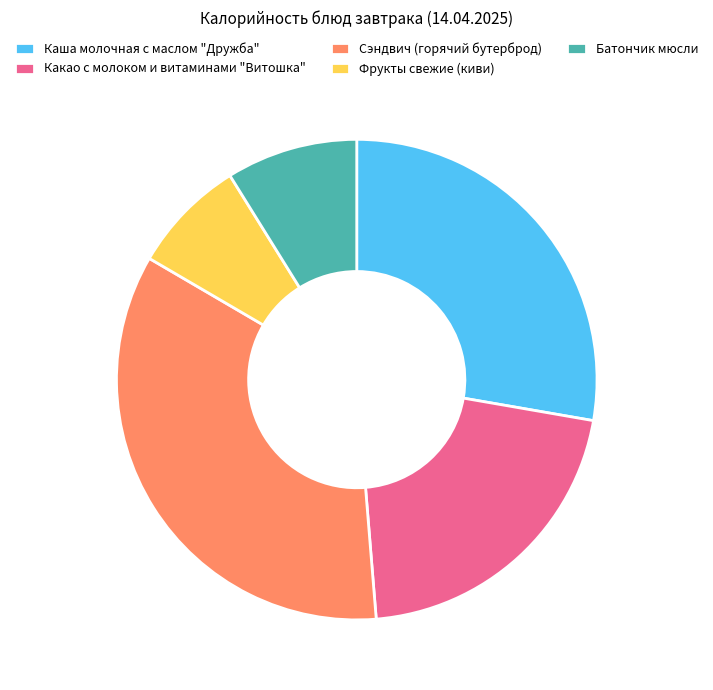

Rank the categories by value from lowest to highest.

Фрукты свежие (киви), Батончик мюсли, Какао с молоком и витаминами "Витошка", Каша молочная с маслом "Дружба", Сэндвич (горячий бутерброд)